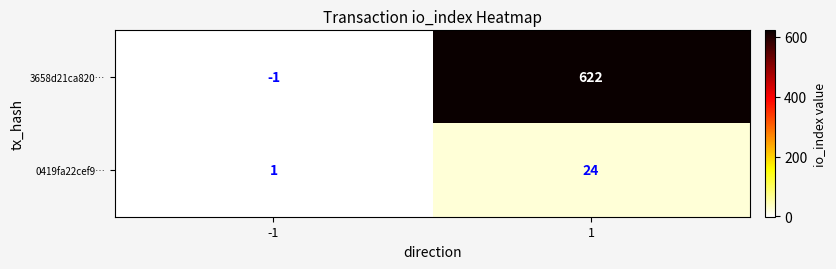

Reading right to left, list all the values displayed in this chart.

3658d21ca820…: 1=622	-1=-1
0419fa22cef9…: 1=24	-1=1